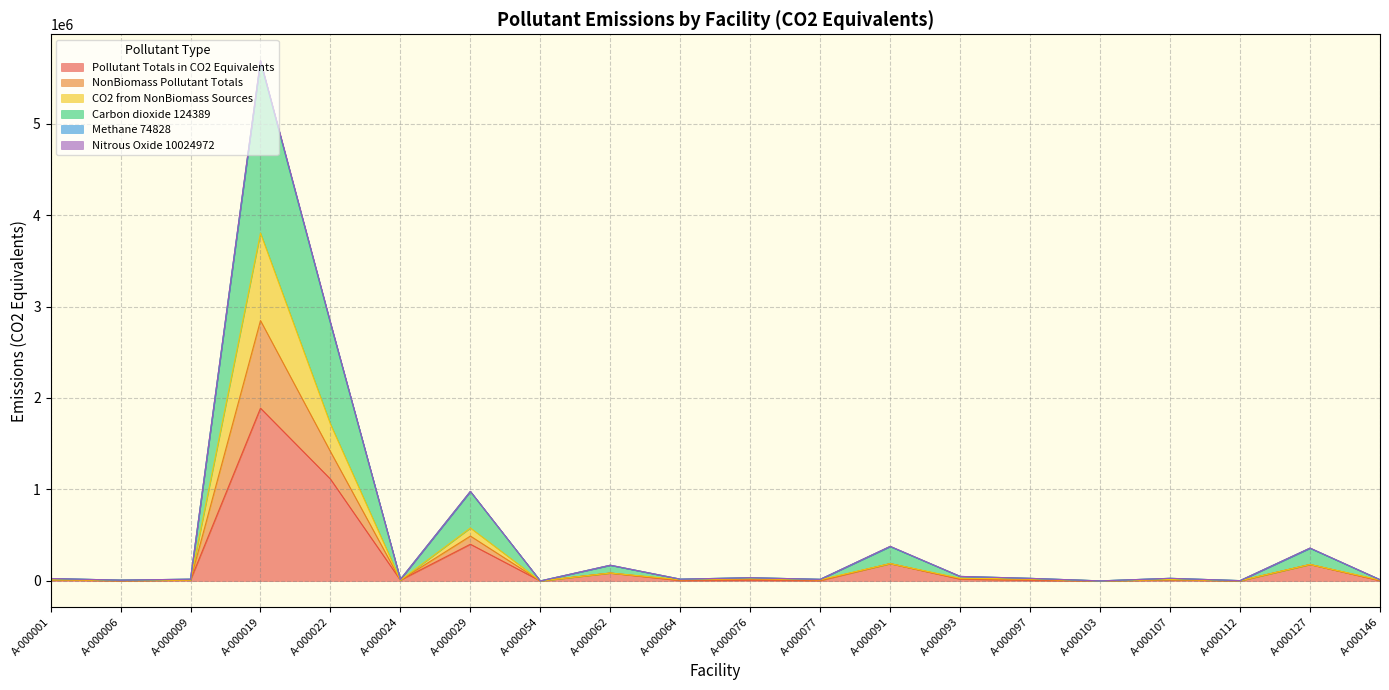

How many interior local peaks does the NonBiomass Pollutant Totals series have?

7